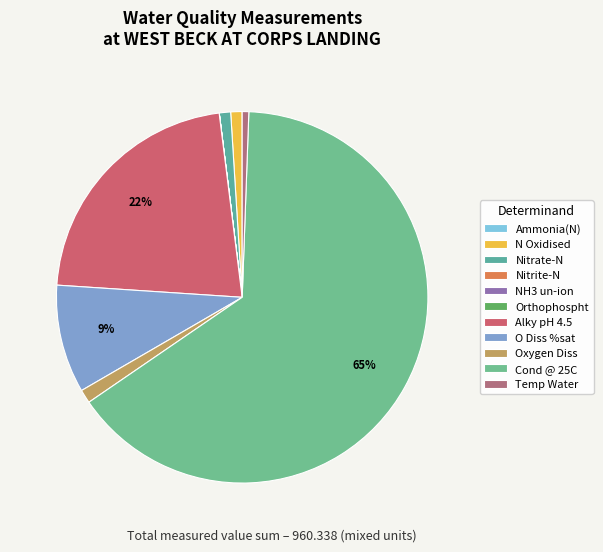

Which category has the smallest portion of the pie?

NH3 un-ion